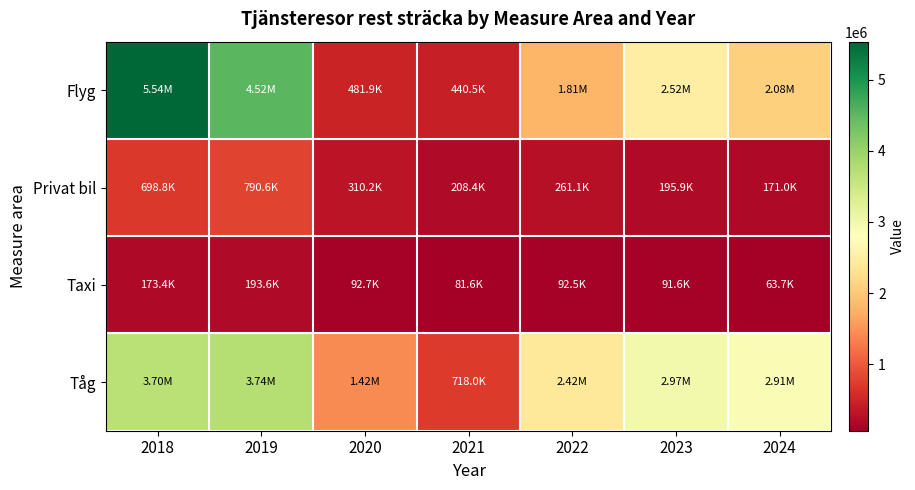

Reading left to right, transcribe all the data shown in this chart.

Flyg: 2018=5536221.0	2019=4519537.1	2020=481861.5	2021=440499.1	2022=1805301.0	2023=2517699.0	2024=2077582.4
Privat bil: 2018=698819.0	2019=790577.0	2020=310202.4	2021=208356.4	2022=261070.6	2023=195866.4	2024=171020.5
Taxi: 2018=173426.0	2019=193579.0	2020=92670.0	2021=81631.0	2022=92457.0	2023=91575.0	2024=63659.0
Tåg: 2018=3696694.0	2019=3737276.0	2020=1421807.0	2021=717969.8	2022=2418318.9	2023=2972627.5	2024=2906576.7